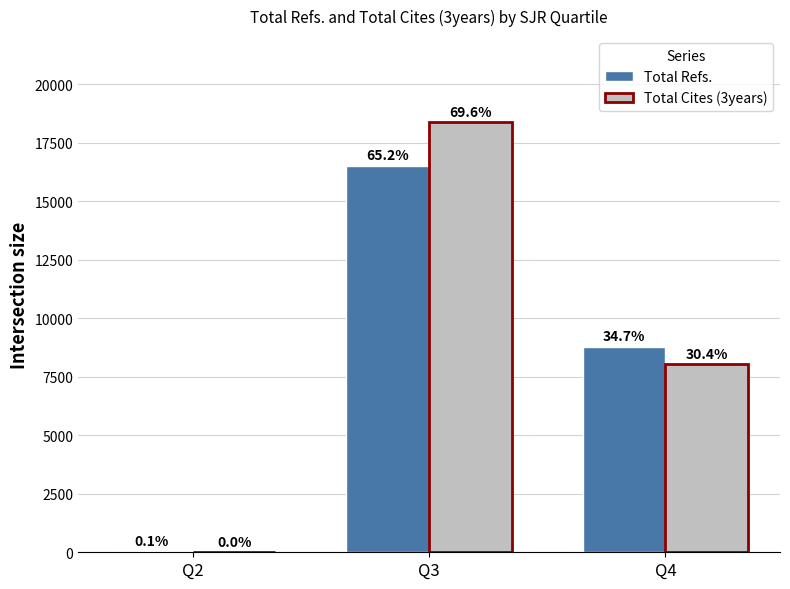

Which series has the largest range (max minus min)?

Total Cites (3years)